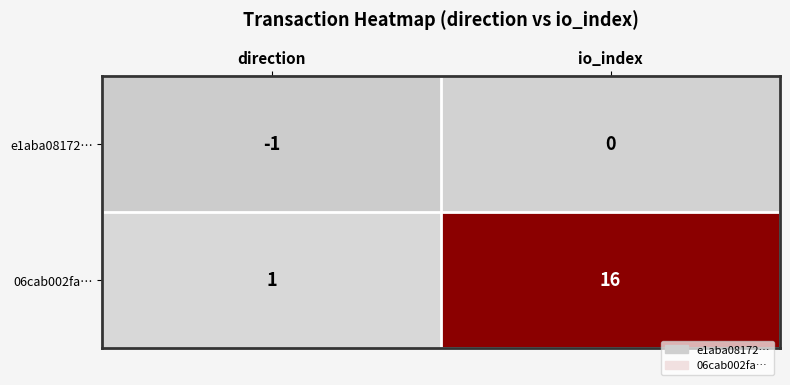

Reading right to left, list all the values displayed in this chart.

e1aba08172…: io_index=0	direction=-1
06cab002fa…: io_index=16	direction=1